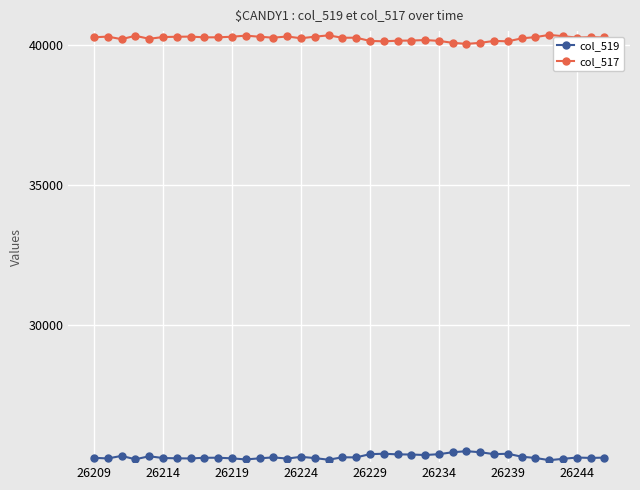

True or false: col_519 has more than 0 points higher than both neighbors.

True